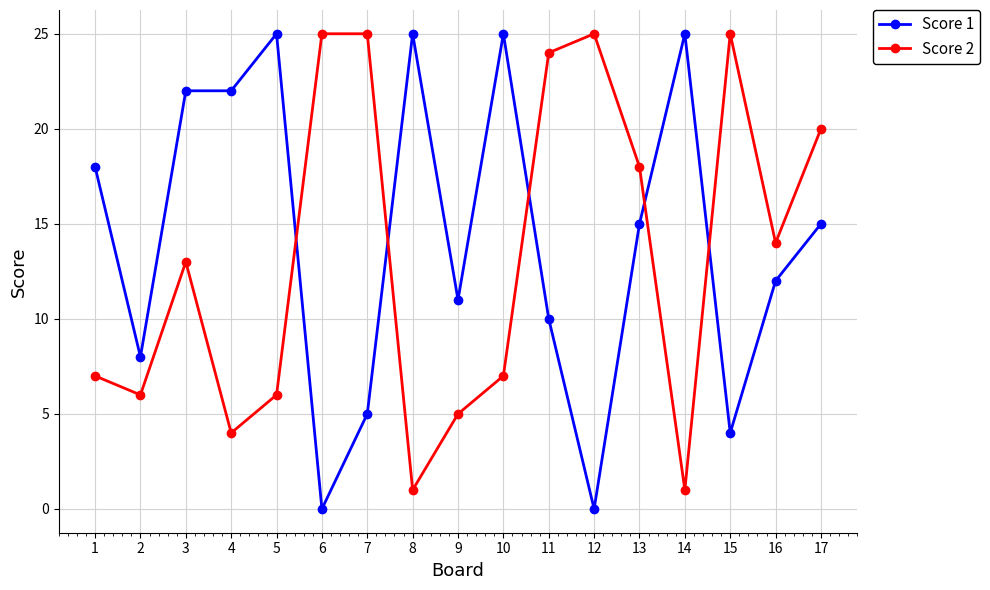

Does the chart have visible grid lines?

Yes